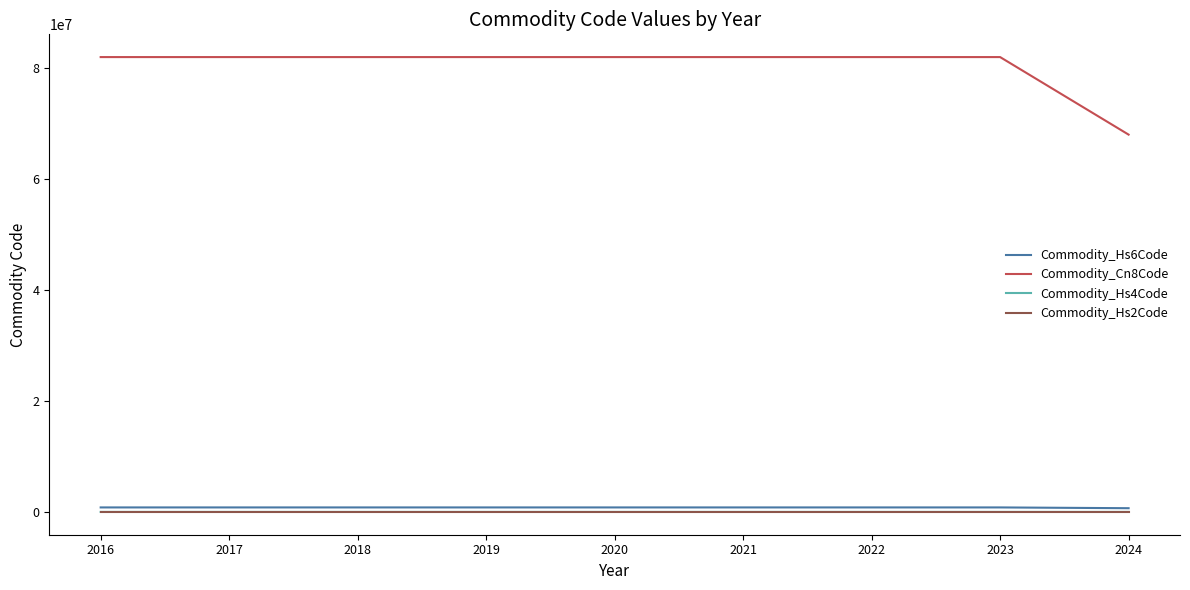

What is the greatest value displayed?

82023900.0